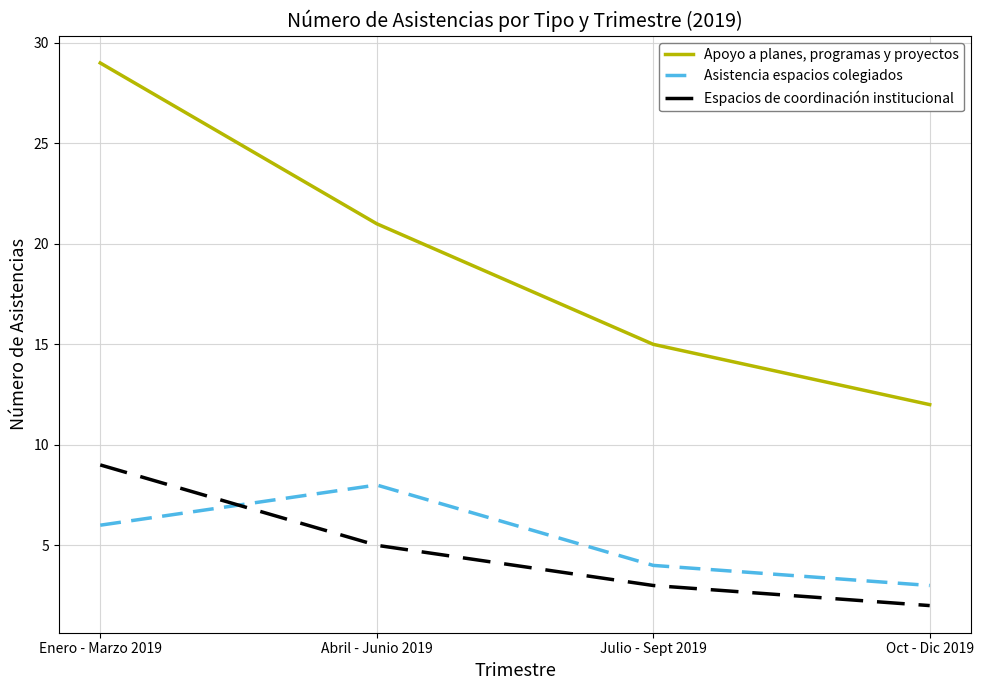

At which label does Espacios de coordinación institucional first exceed 5?

Enero - Marzo 2019